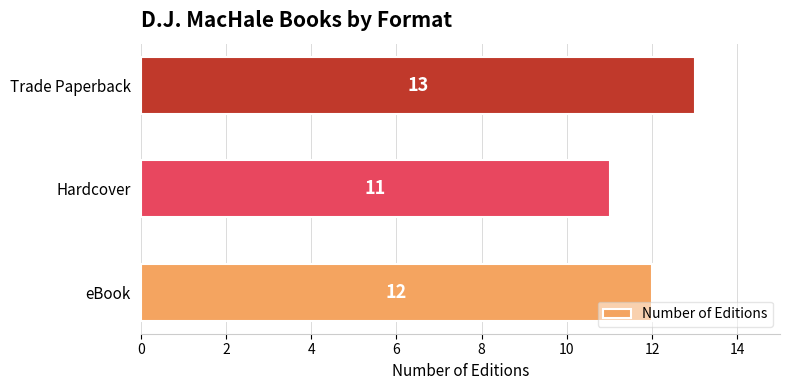

The value at Trade Paperback is 13. True or false?

True